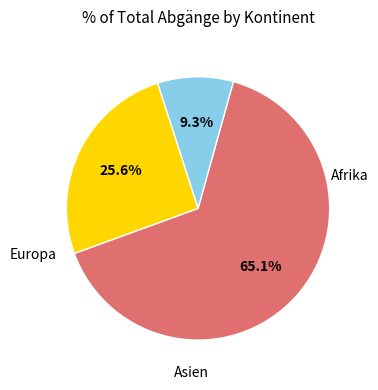

Does any single category account for the majority?

Yes